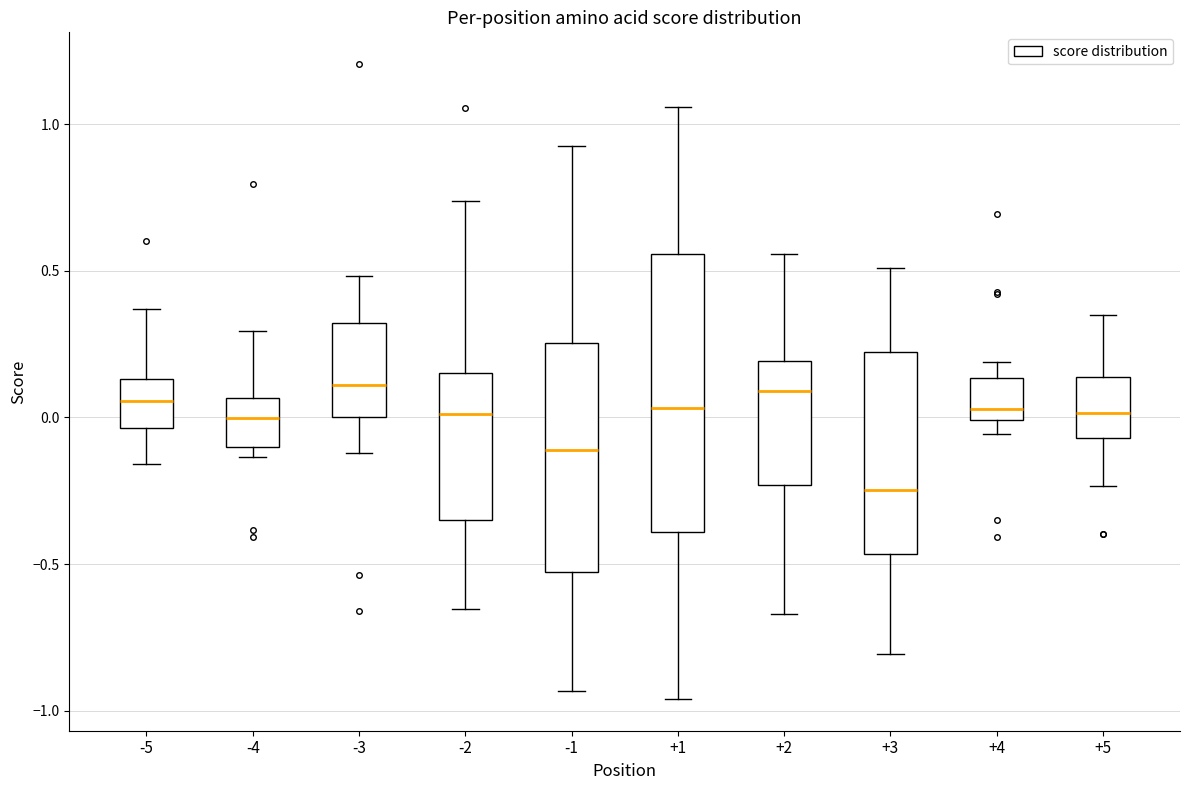

Comparing the boxes themselves (not the whiskers), which one is the tallest?

+1